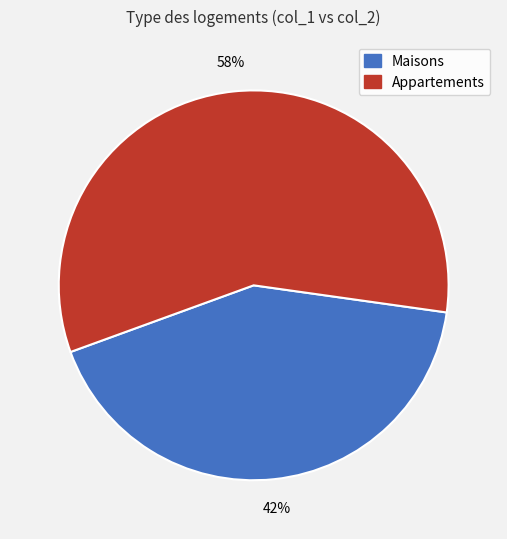

To the nearest percent, what is the average slice percentage?

50%